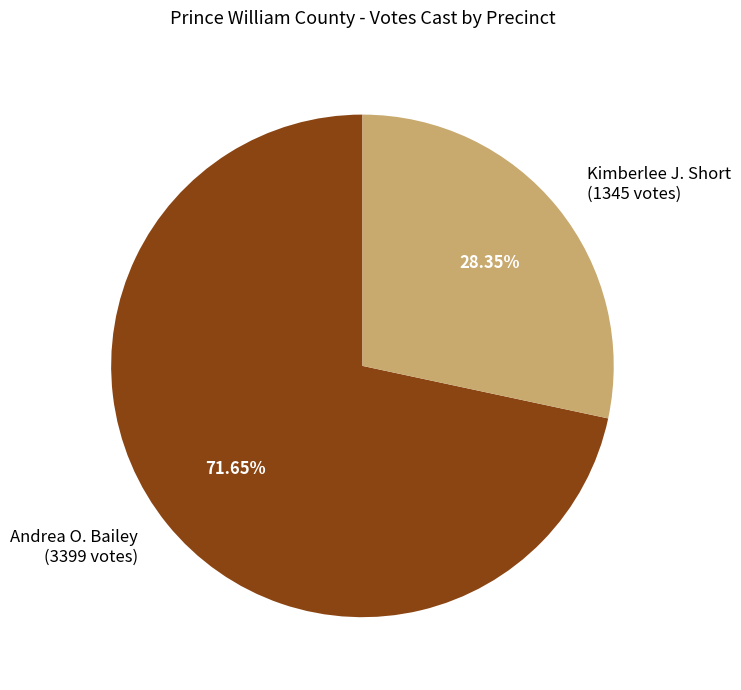

Does Andrea O. Bailey (3399 votes) account for over 50% of the chart?

Yes